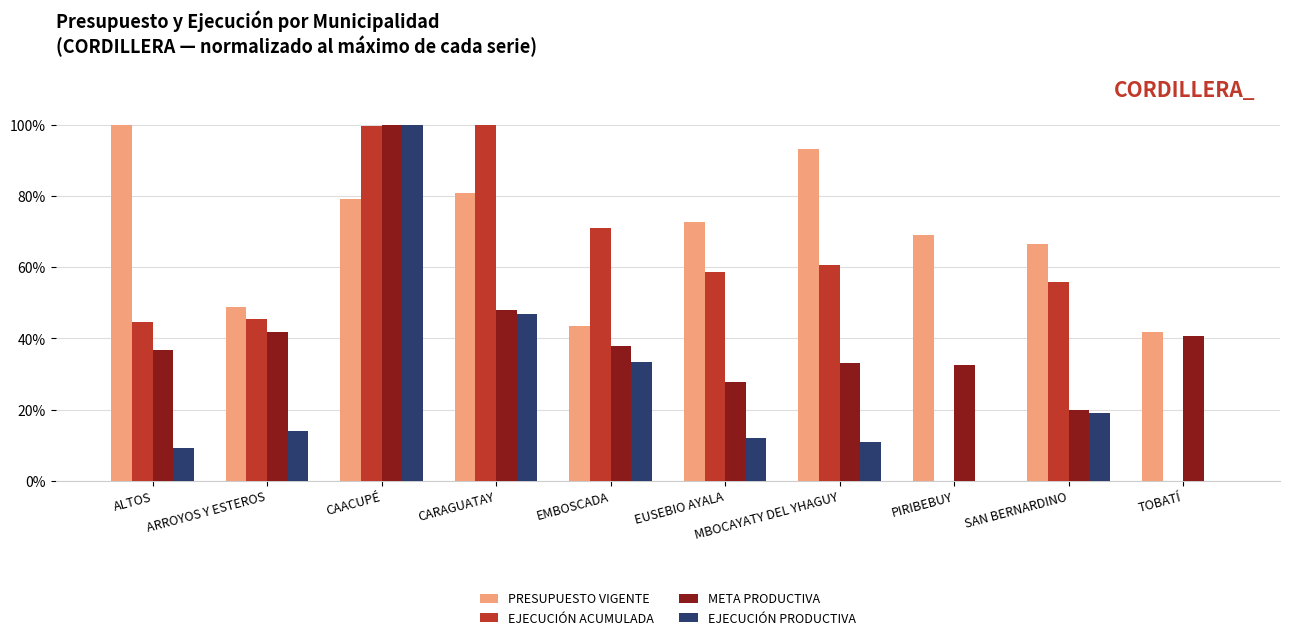

At which label does EJECUCIÓN PRODUCTIVA reach its peak?

CAACUPÉ